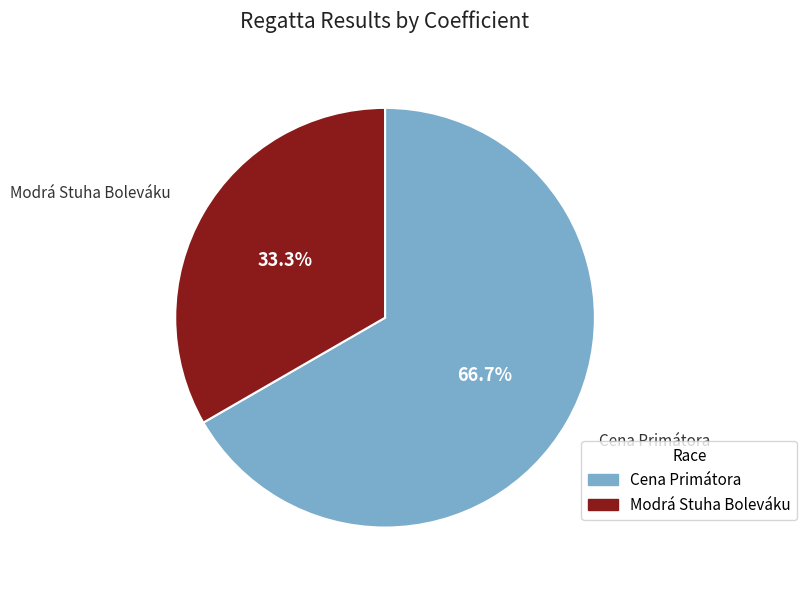

Is there a majority slice in this chart?

Yes